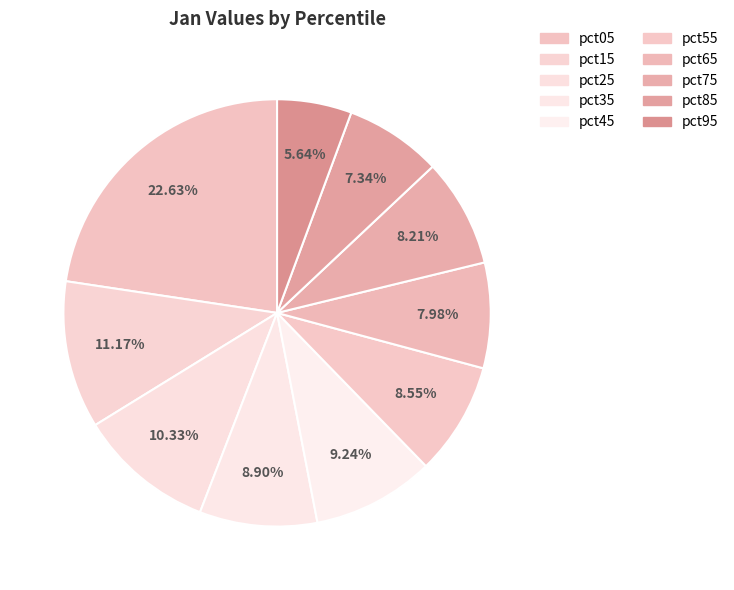

Is there a majority slice in this chart?

No